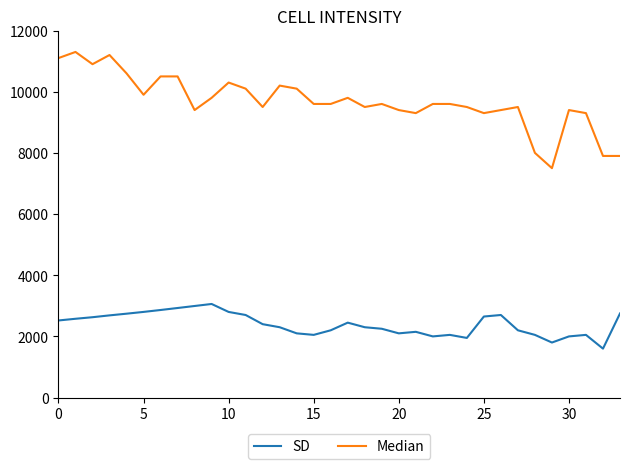

What is the difference between the maximum and minimum values in the SD series?

1460.3